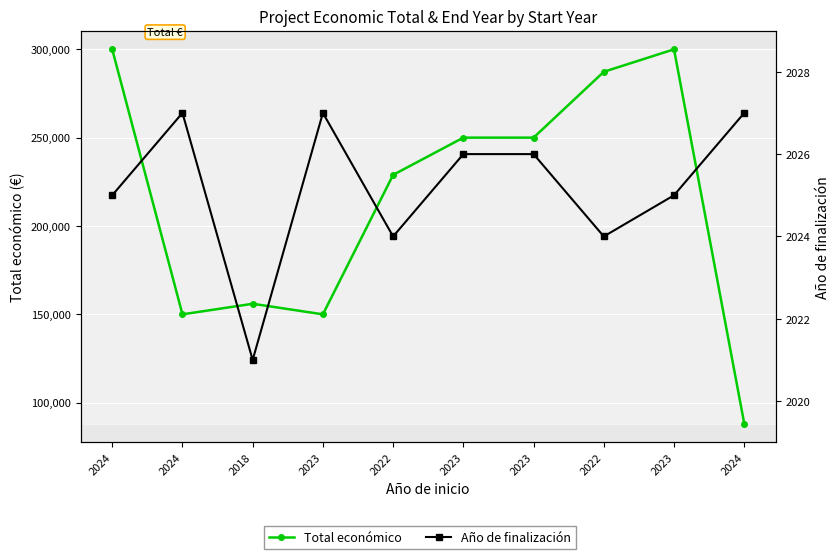

Rank the series by their maximum value, from lowest to highest.

Año de finalización, Total económico